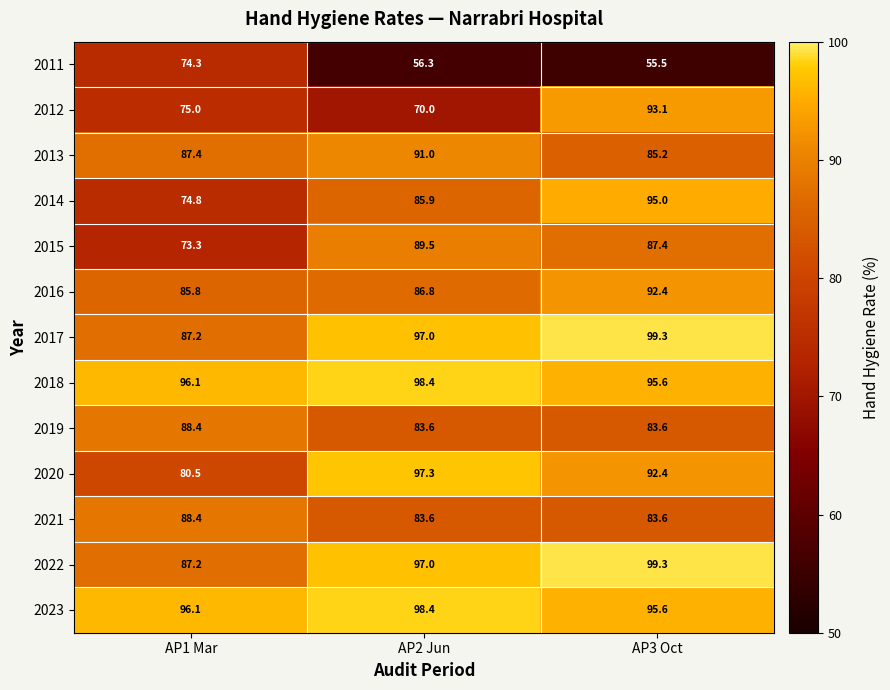

How many data points in 2020 are above 92?

2